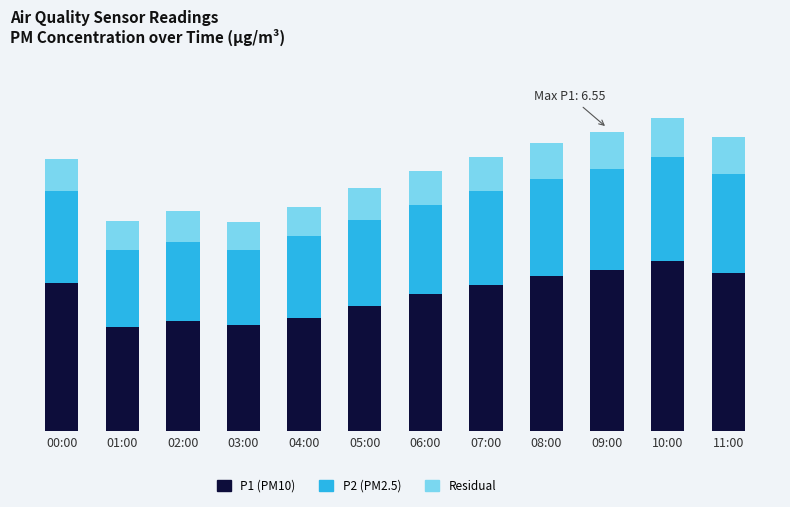

Which series has the largest total across all categories?

P1 (PM10)